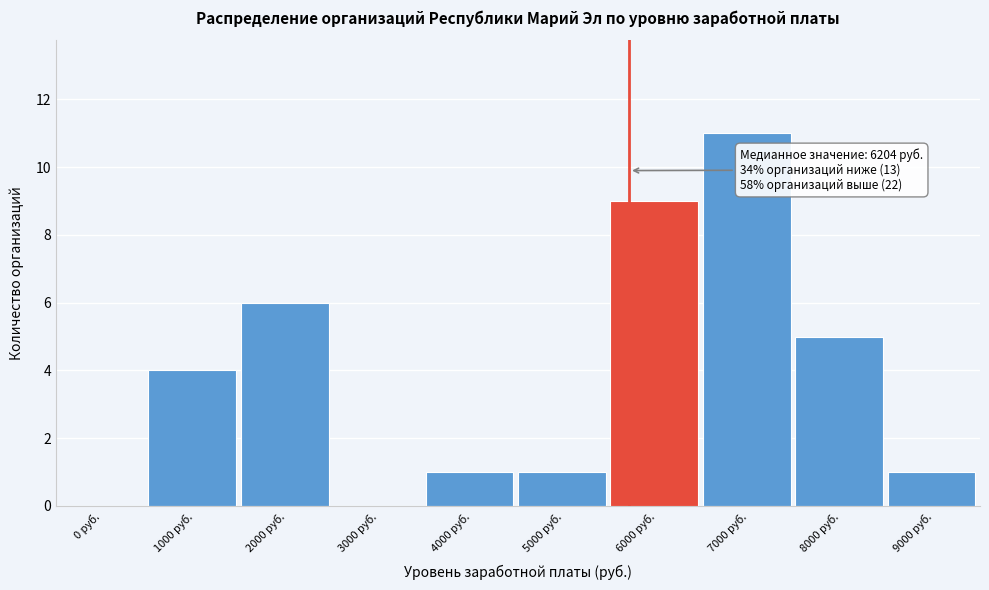

Reading left to right, extract all data points from this chart.

0 руб.=0	1000 руб.=4	2000 руб.=6	3000 руб.=0	4000 руб.=1	5000 руб.=1	6000 руб.=9	7000 руб.=11	8000 руб.=5	9000 руб.=1